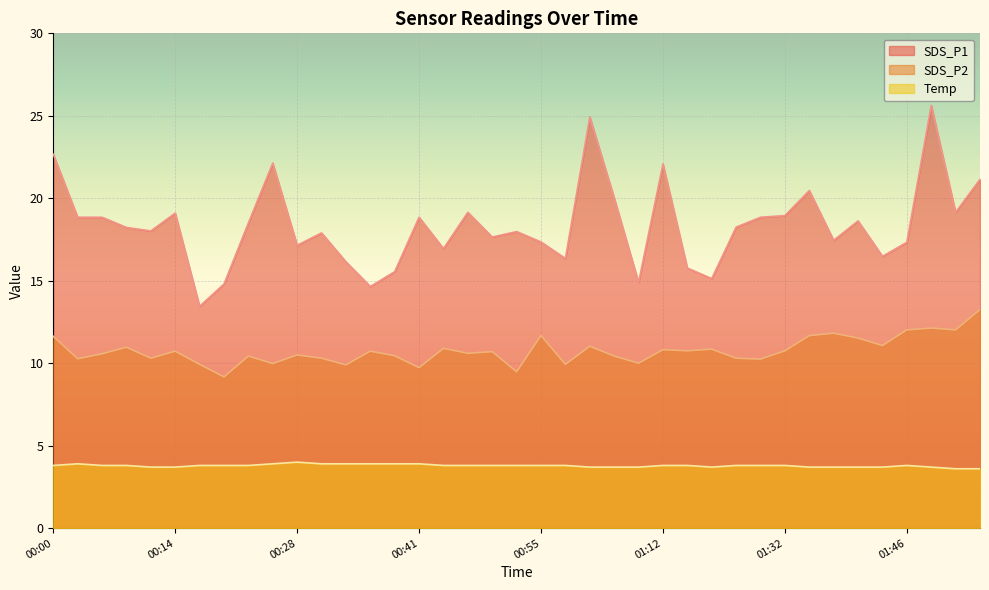

What is the average value of the Temp series?

3.8